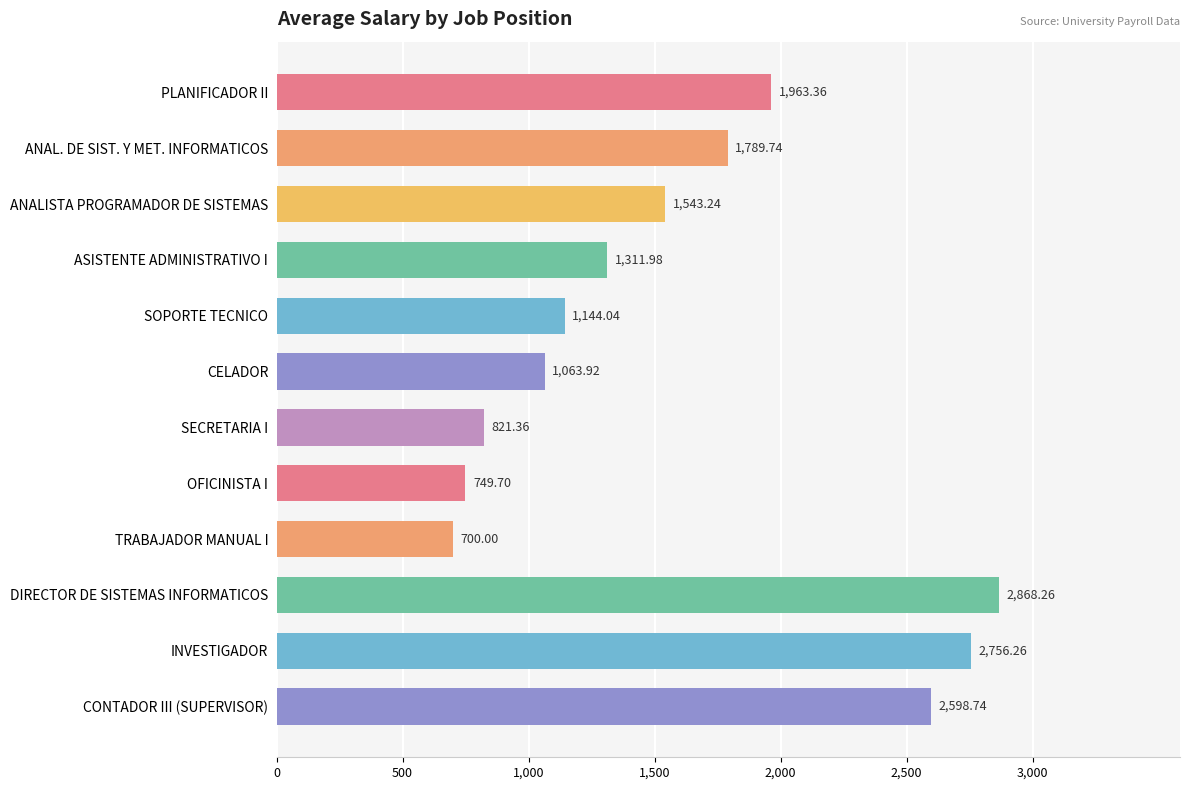

What is the label of the 4th bar from the bottom?

TRABAJADOR MANUAL I